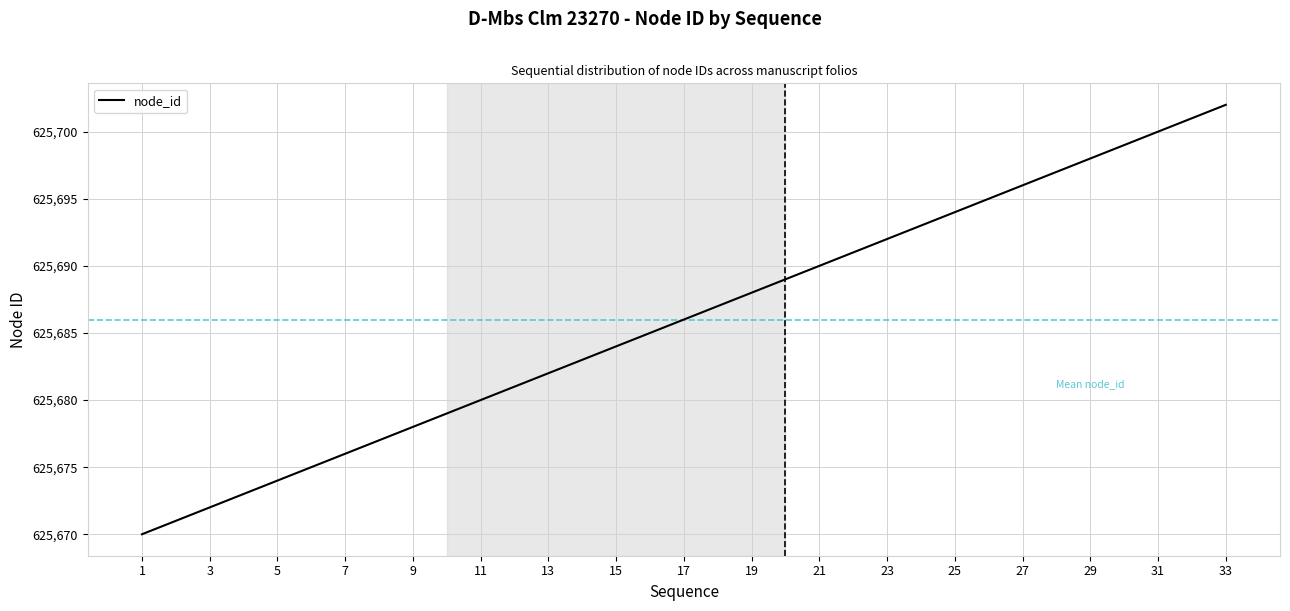

What is the greatest value displayed?

625702